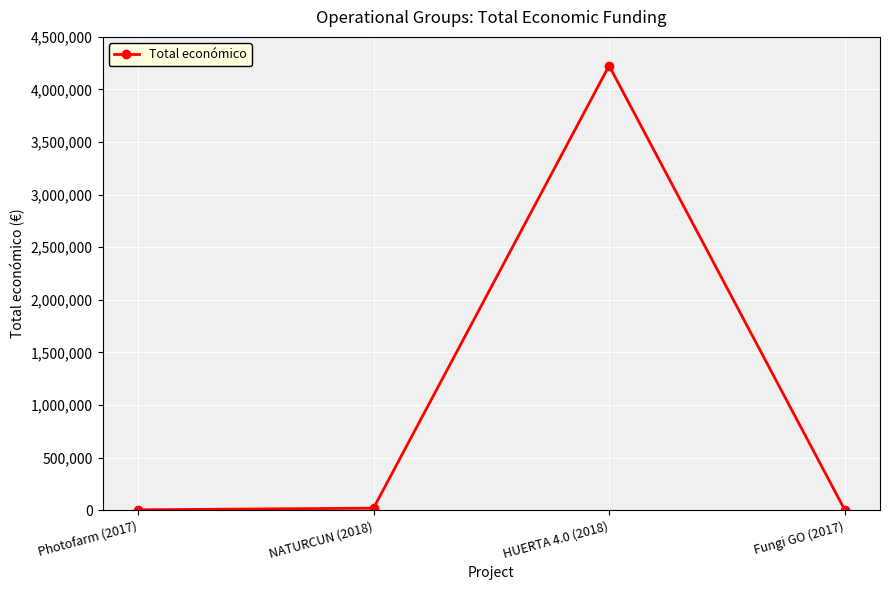

The value at HUERTA 4.0 (2018) is 4226219. True or false?

True